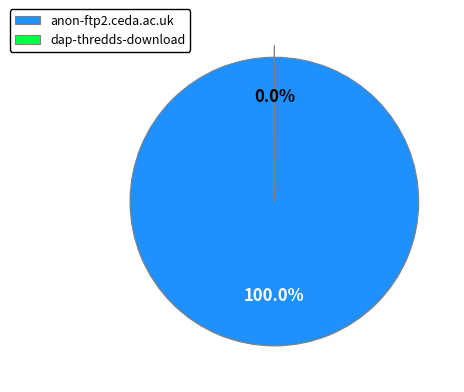

What is the largest slice in the pie chart?

anon-ftp2.ceda.ac.uk